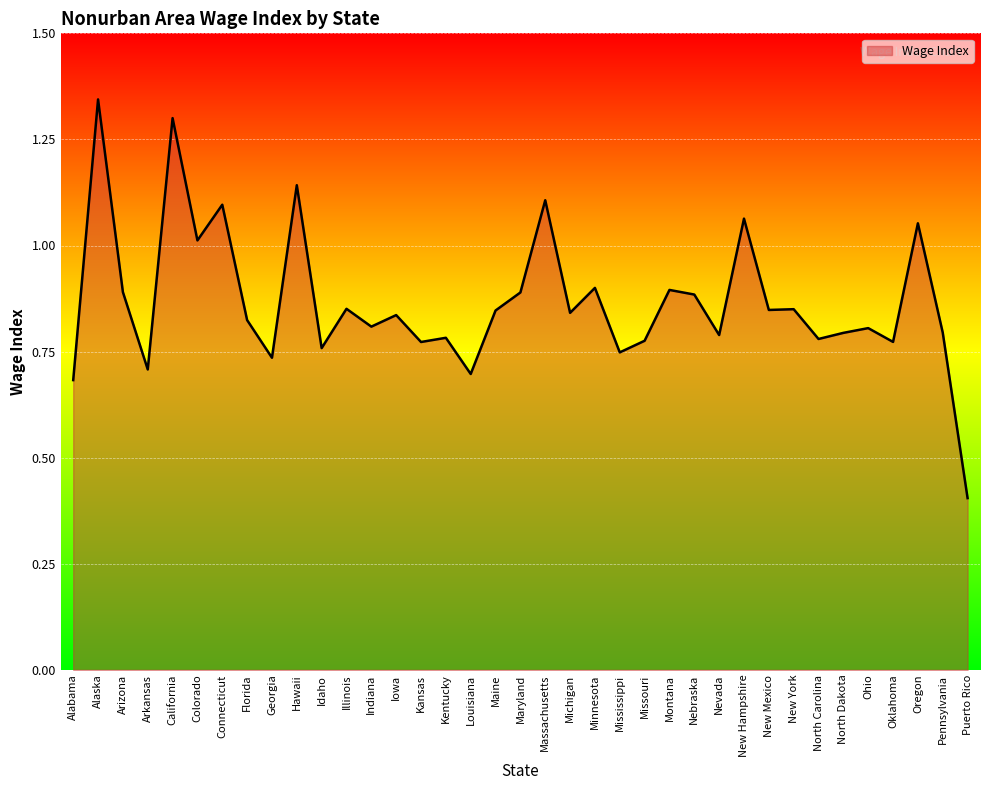

At which category does the data reach its first local peak?

Alaska